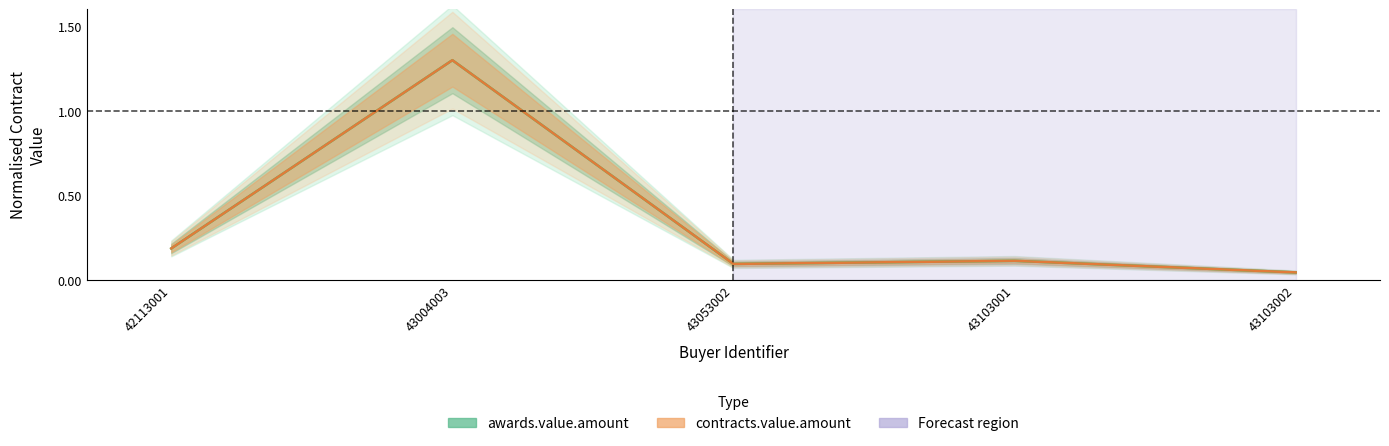

Reading left to right, list all the values displayed in this chart.

awards.value.amount: 0.2	1.3	0.1	0.1	0.0
contracts.value.amount: 0.2	1.3	0.1	0.1	0.0